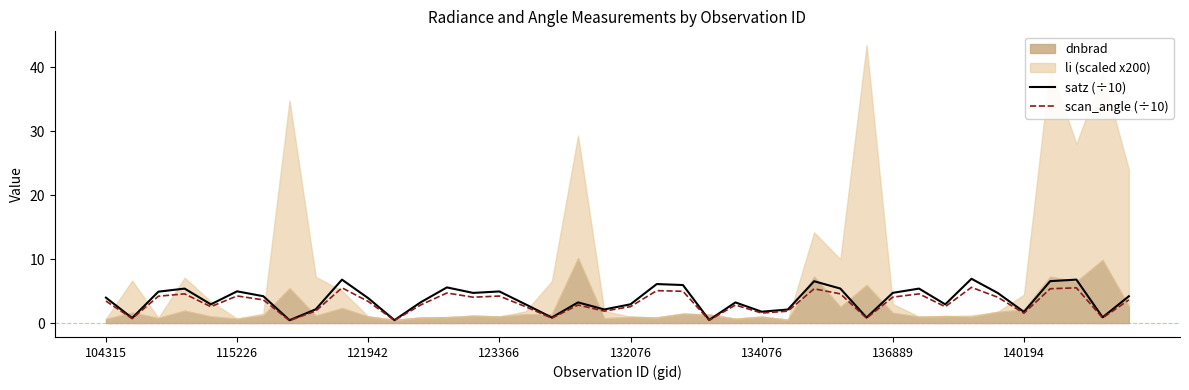

True or false: scan_angle (÷10) has a value of 4.2 at 123366.

True